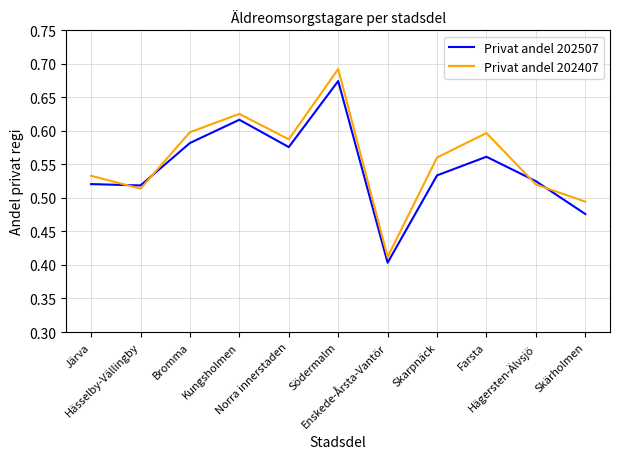

Which series has the widest spread of values?

Privat andel 202407